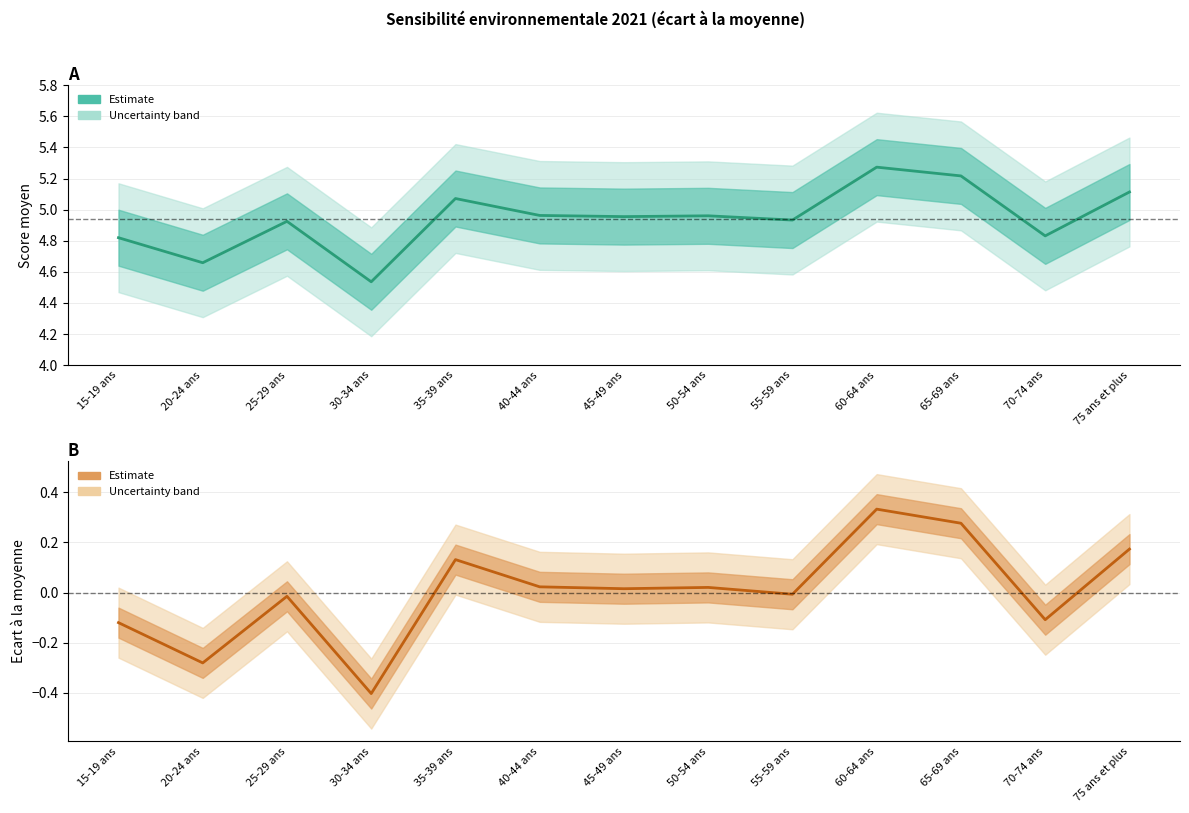

True or false: Ecart à la moyenne and Score moyen intersect in this chart.

False